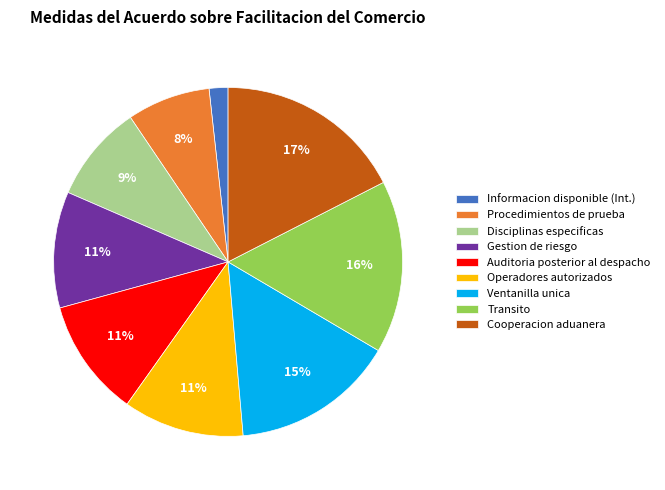

Which category has the smallest portion of the pie?

Informacion disponible (Int.)